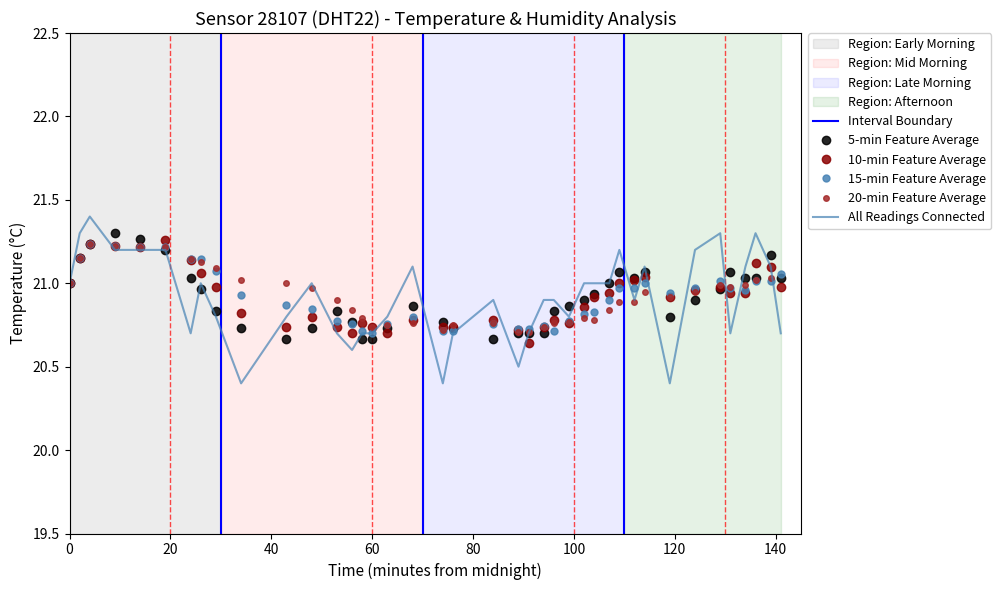

Reading left to right, what are all the values shown in this chart?

21.0	21.3	21.4	21.2	21.2	21.2	20.7	21.0	20.8	20.4	20.8	21.0	20.7	20.6	20.7	20.7	20.8	21.1	20.4	20.7	20.9	20.5	20.7	20.9	20.9	20.8	21.0	21.0	21.0	21.2	20.9	21.1	20.4	21.2	21.3	20.7	21.1	21.3	21.1	20.7